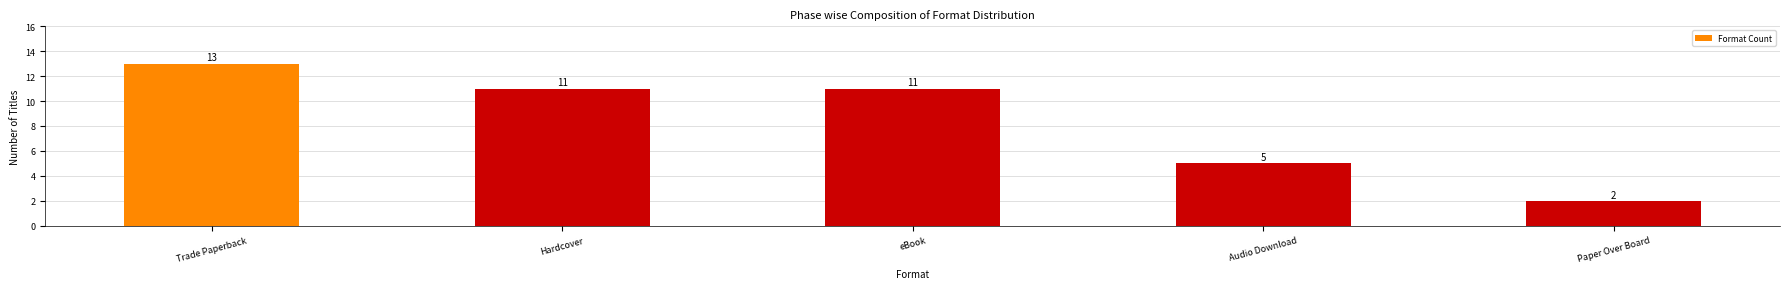

What is the greatest value displayed?

13